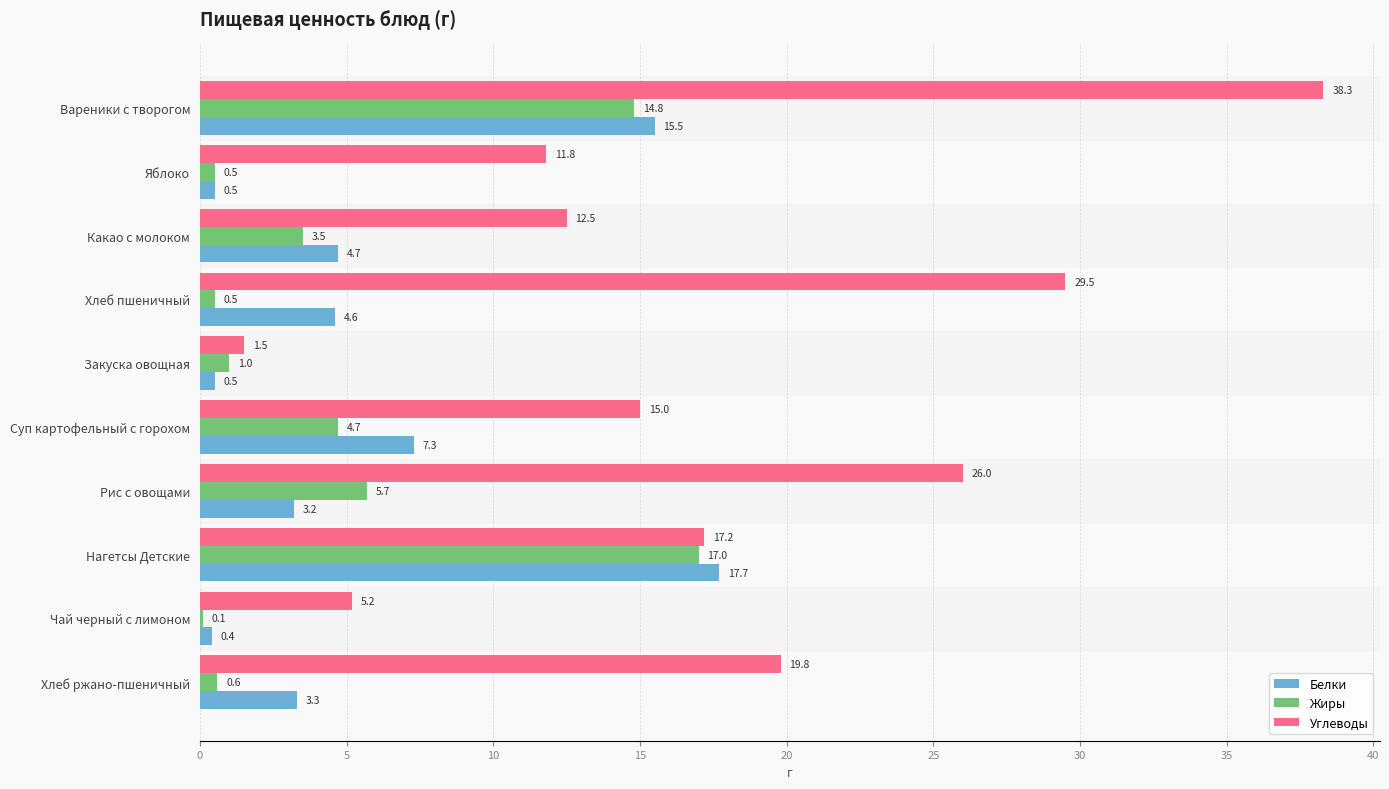

How many distinct data groups are displayed?

3